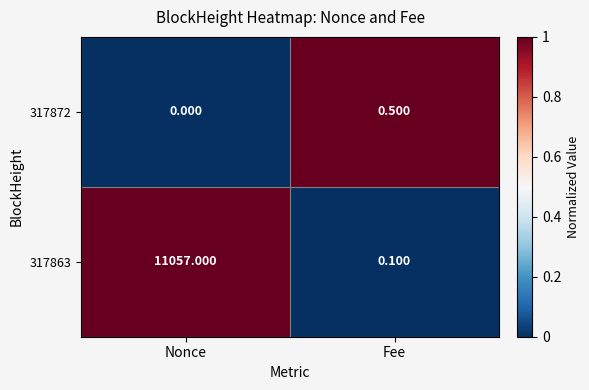

At how many categories does at least one series exceed 0?

2